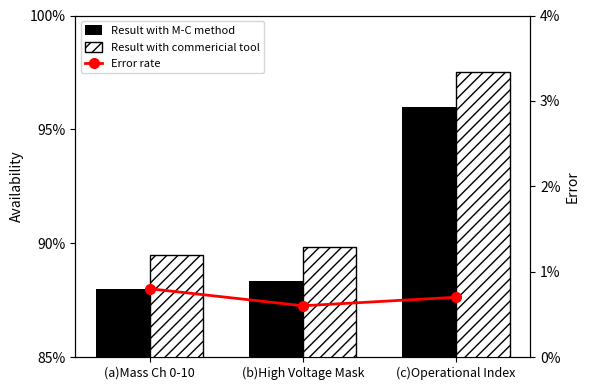

What is the difference between the Result with M-C method values at (c)Operational Index and (a)Mass Ch 0-10?

8.0